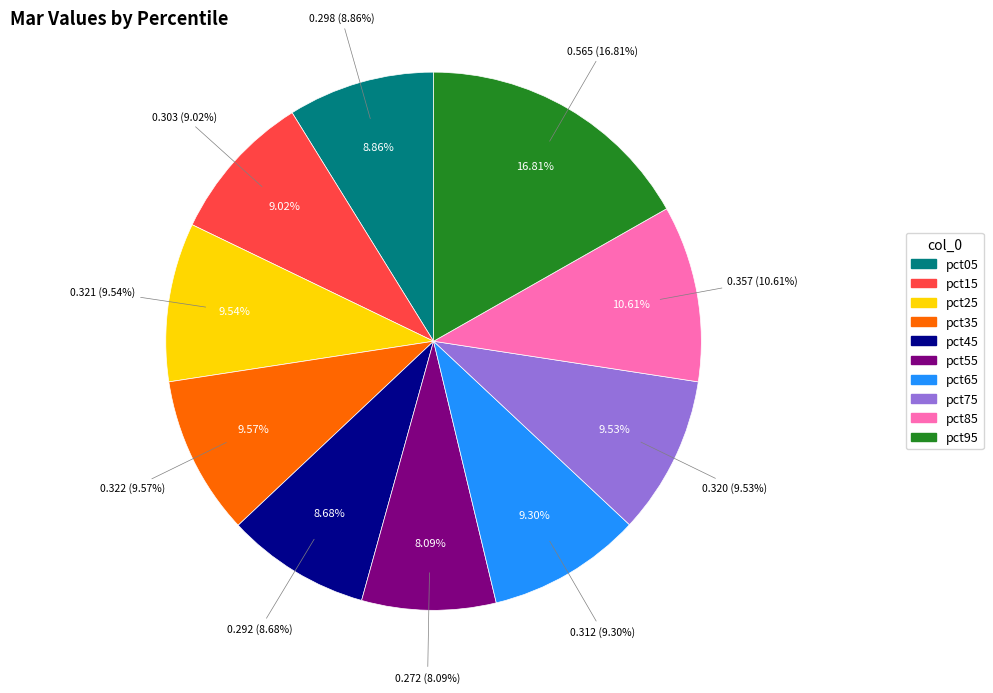

Is there any slice that represents more than half of the pie?

No